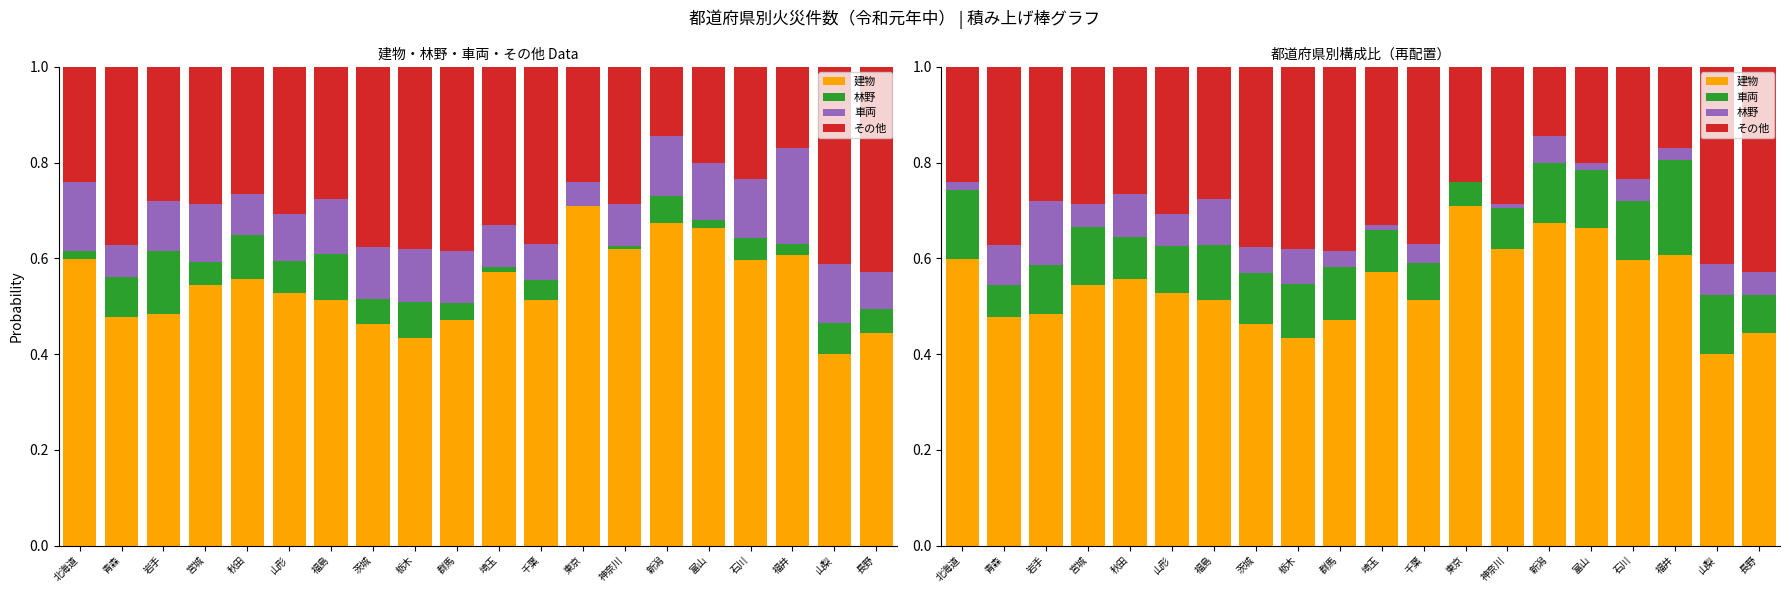

What position from the right is 千葉?

9